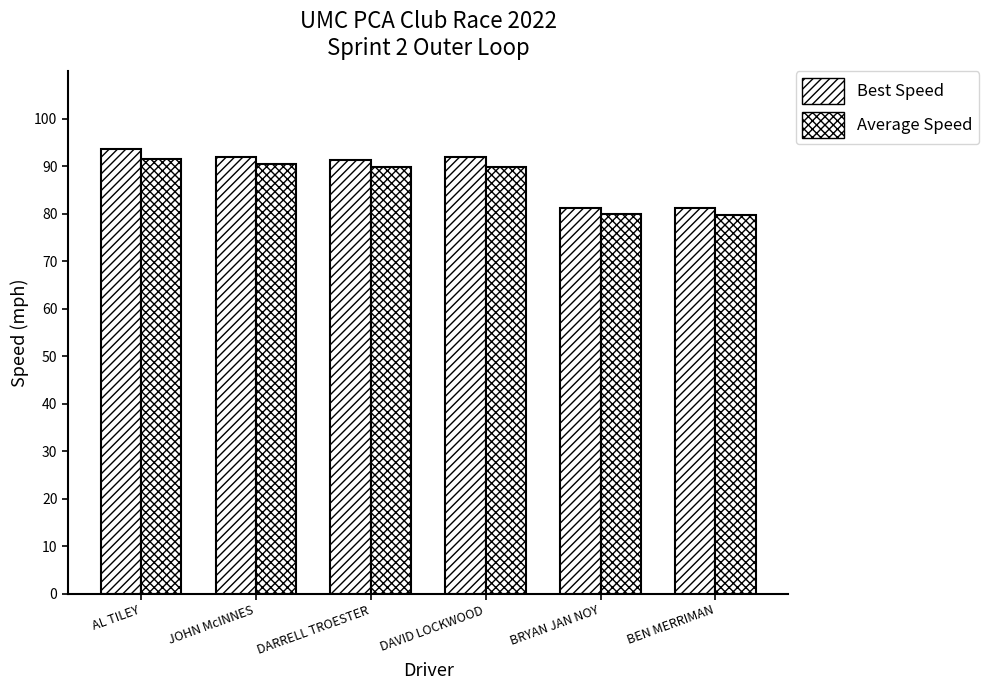

How many groups of bars are there?

6